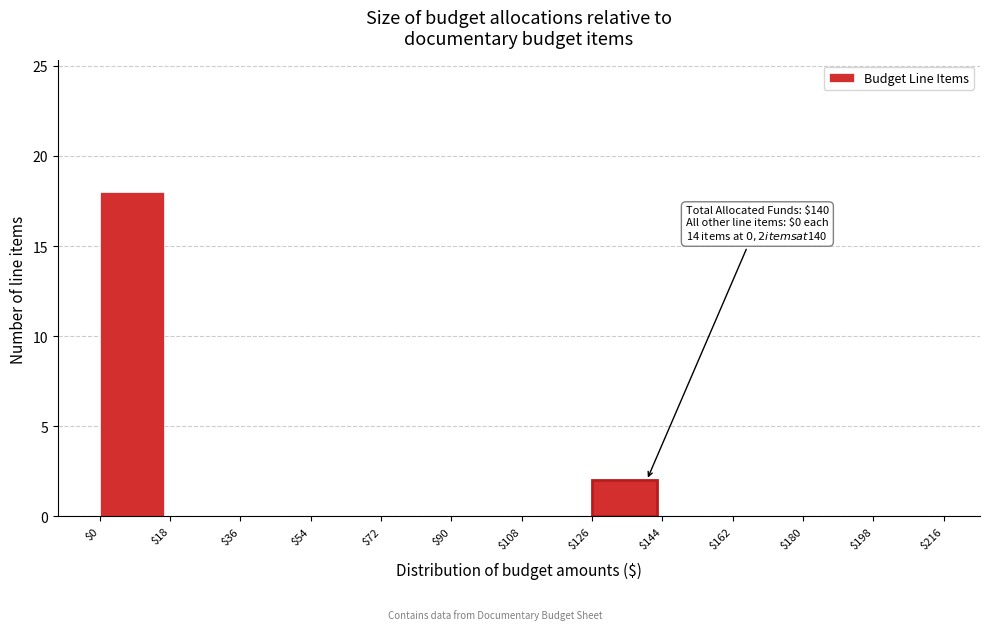

Which range on the x-axis has the tallest bar?

$0 to $18